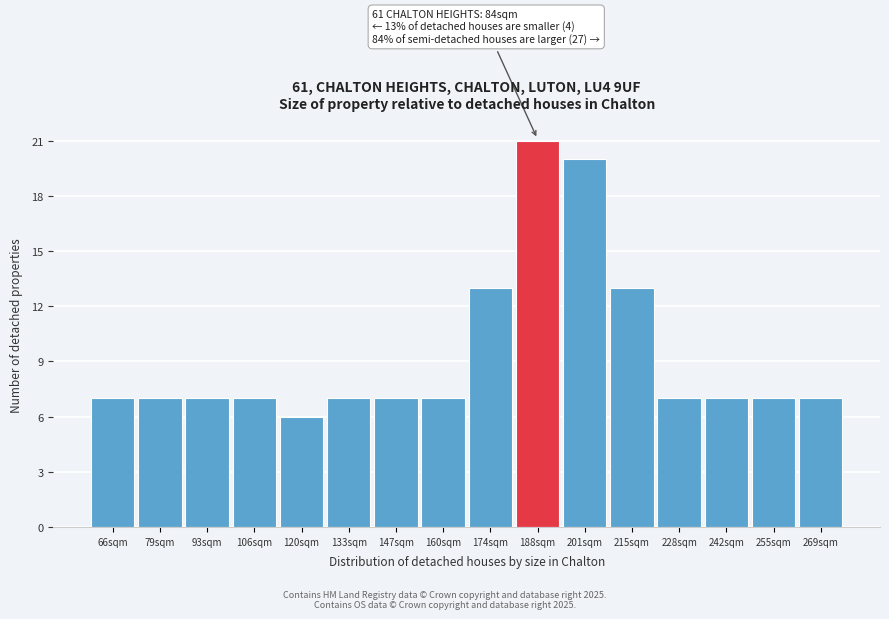

Reading left to right, what are all the values shown in this chart?

66sqm=7	79sqm=7	93sqm=7	106sqm=7	120sqm=6	133sqm=7	147sqm=7	160sqm=7	174sqm=13	188sqm=21	201sqm=20	215sqm=13	228sqm=7	242sqm=7	255sqm=7	269sqm=7